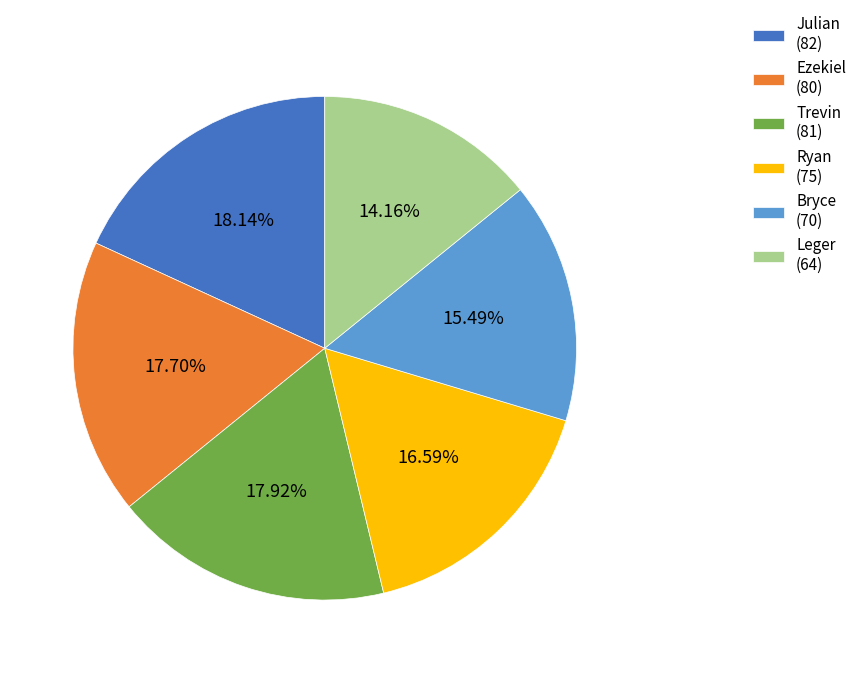

What portion of the pie excludes Ryan?

83.4%